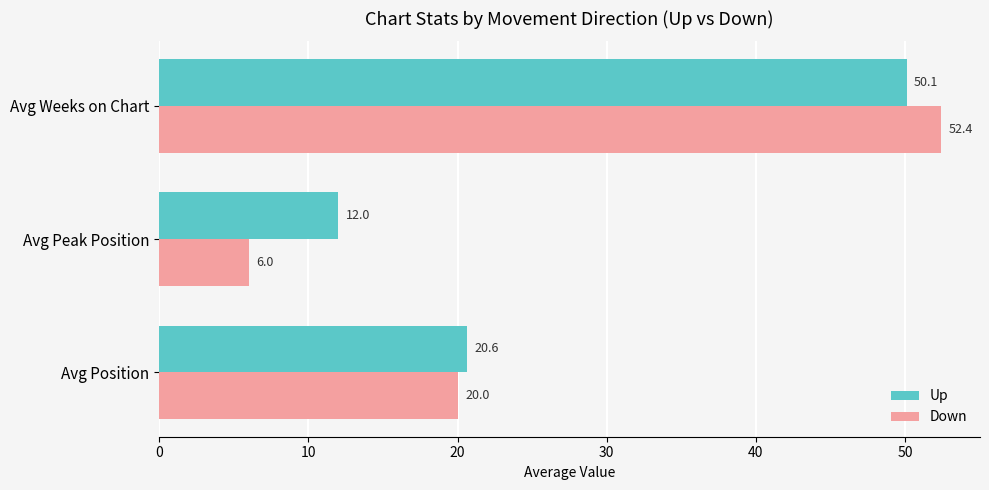

Which series has the largest range (max minus min)?

Down